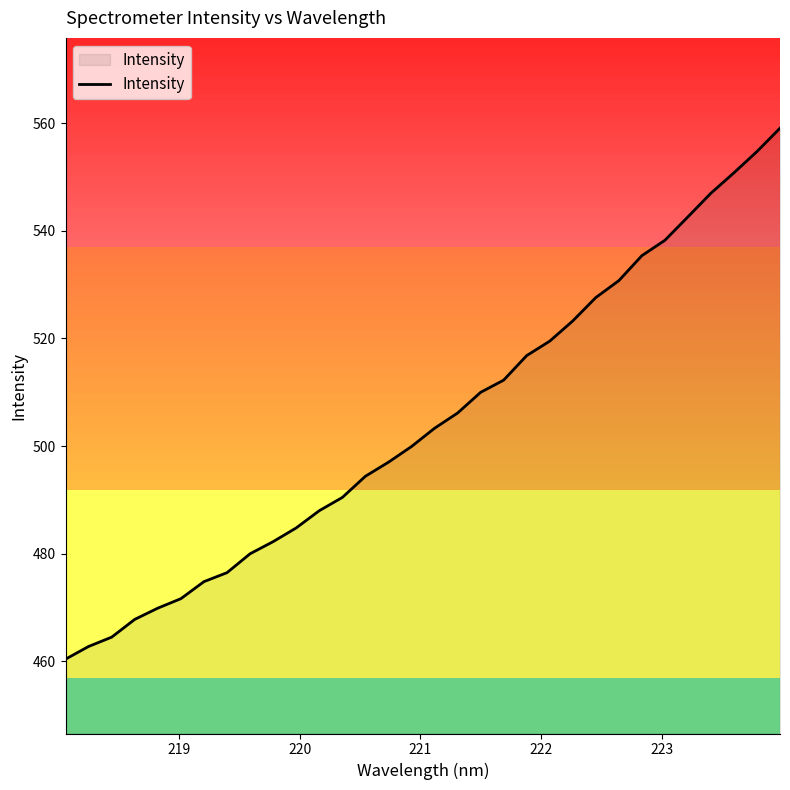

Reading left to right, list all the values displayed in this chart.

460.4	462.8	464.5	467.8	469.9	471.6	474.8	476.5	480.0	482.2	484.8	488.0	490.5	494.4	497.0	499.9	503.3	506.1	510.0	512.3	516.8	519.5	523.3	527.6	530.7	535.4	538.2	542.6	547.0	550.8	554.7	559.1